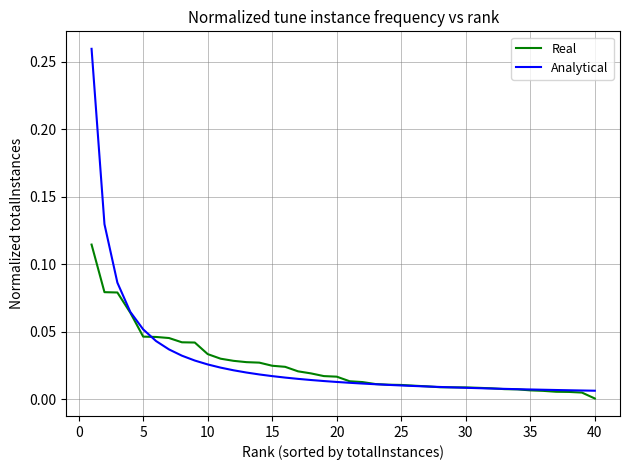

Which series has the widest spread of values?

Analytical